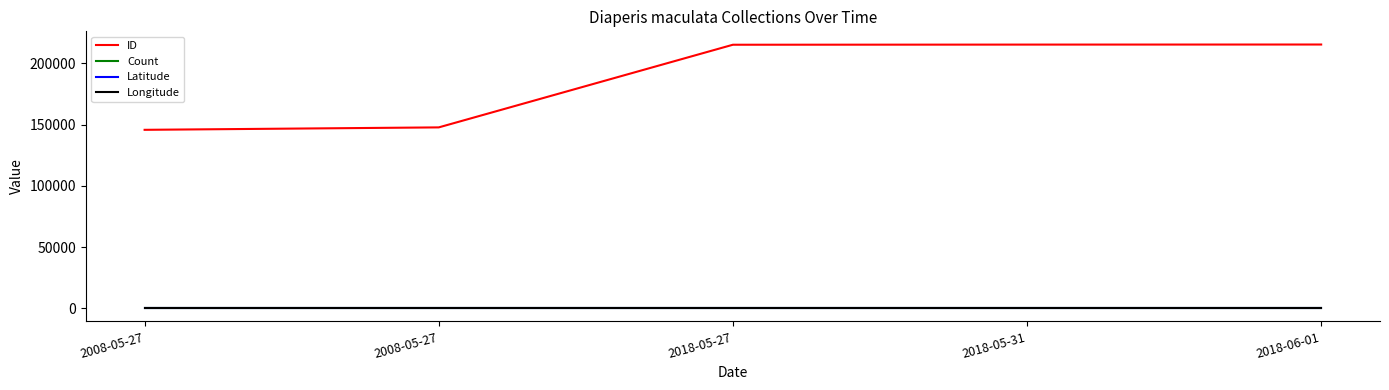

Does the chart have visible grid lines?

No